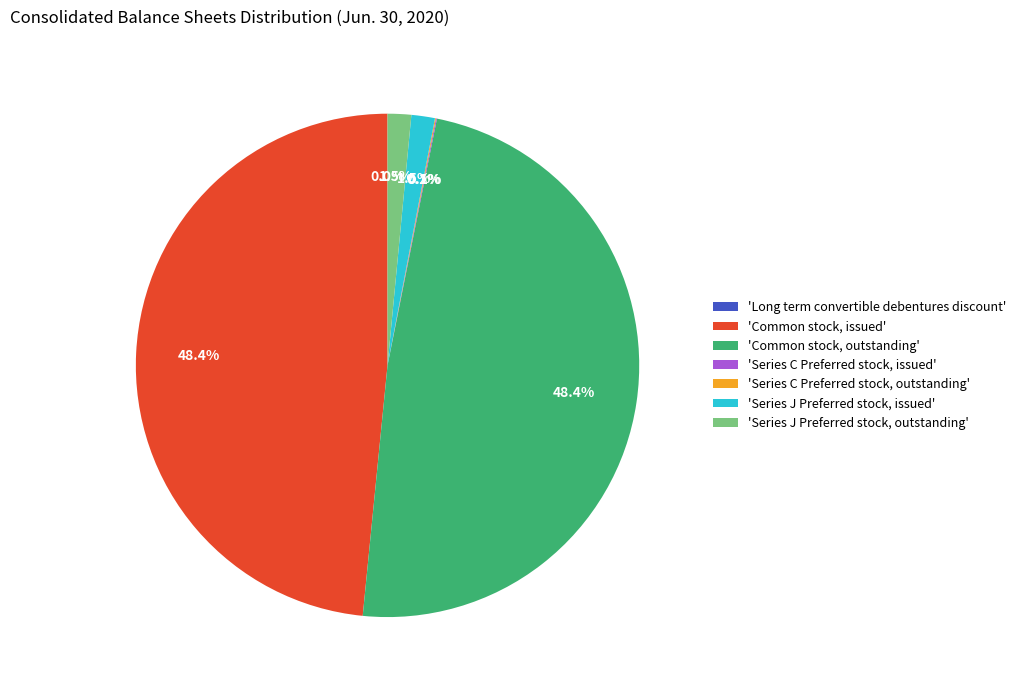

Is there any slice that represents more than half of the pie?

No